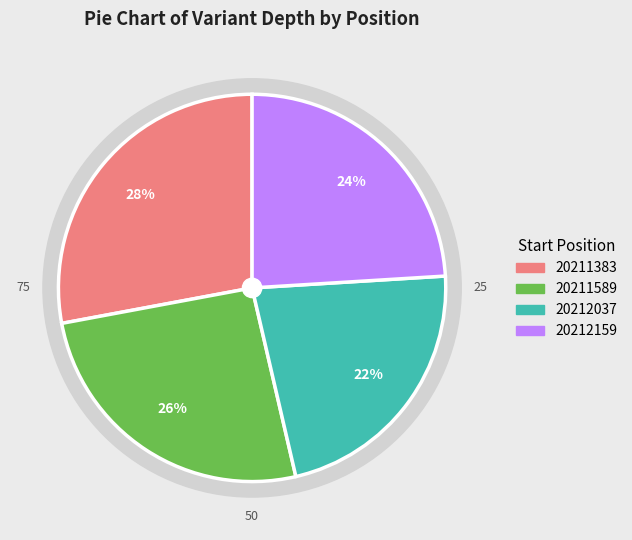

Approximately how many times larger is the value at 20211383 compared to 20211589?

1.1